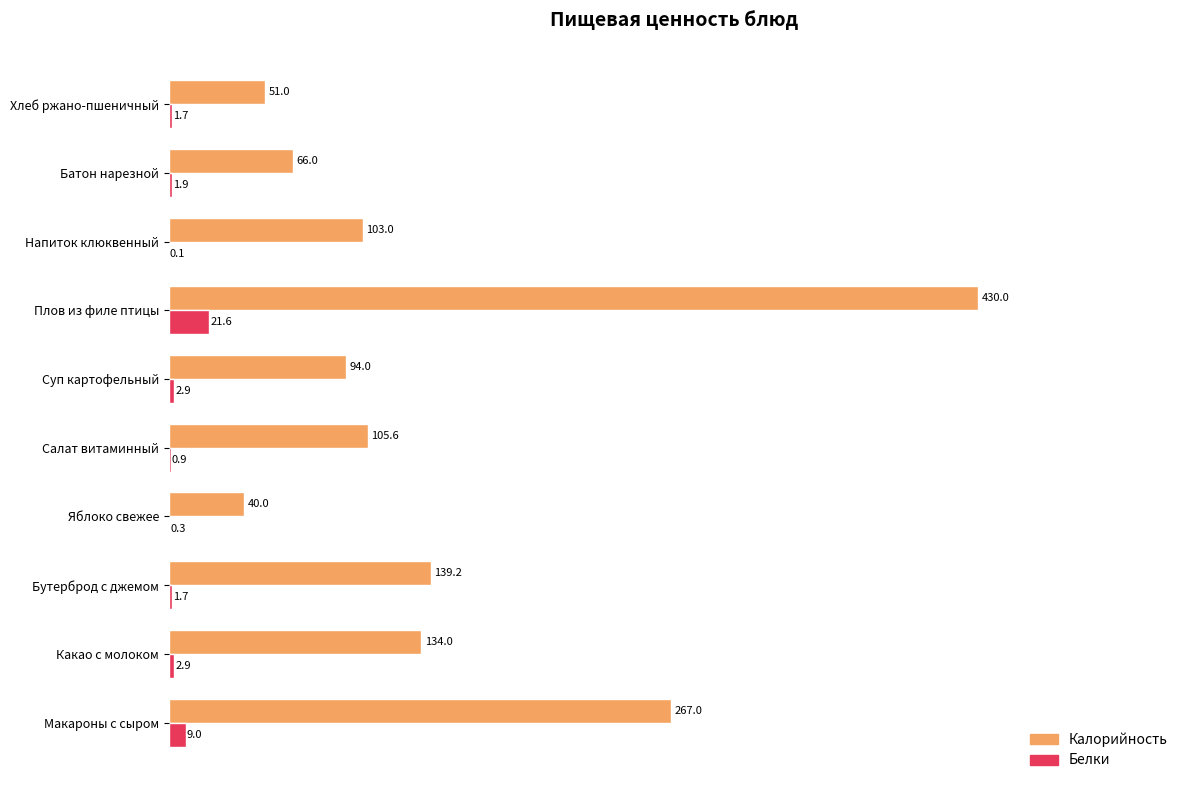

The Белки series shows 0.3 at Яблоко свежее. True or false?

True